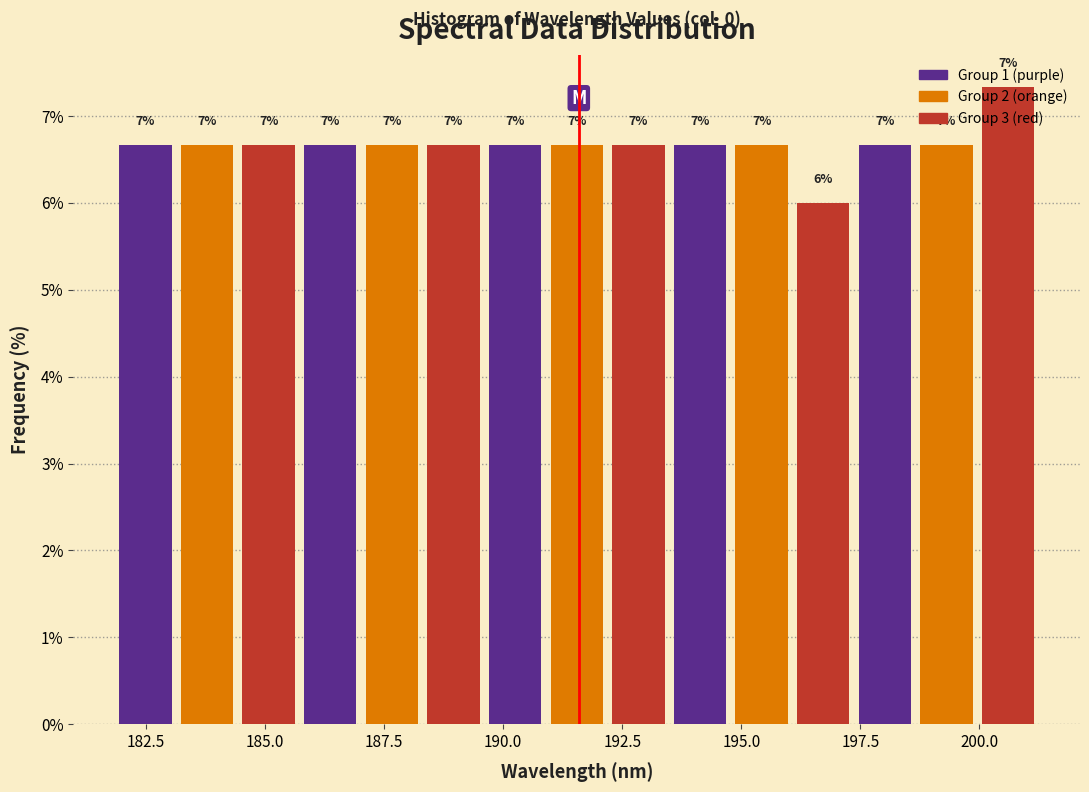

Read against the x-axis, roughly where is the centre of the tallest bar?

200.5